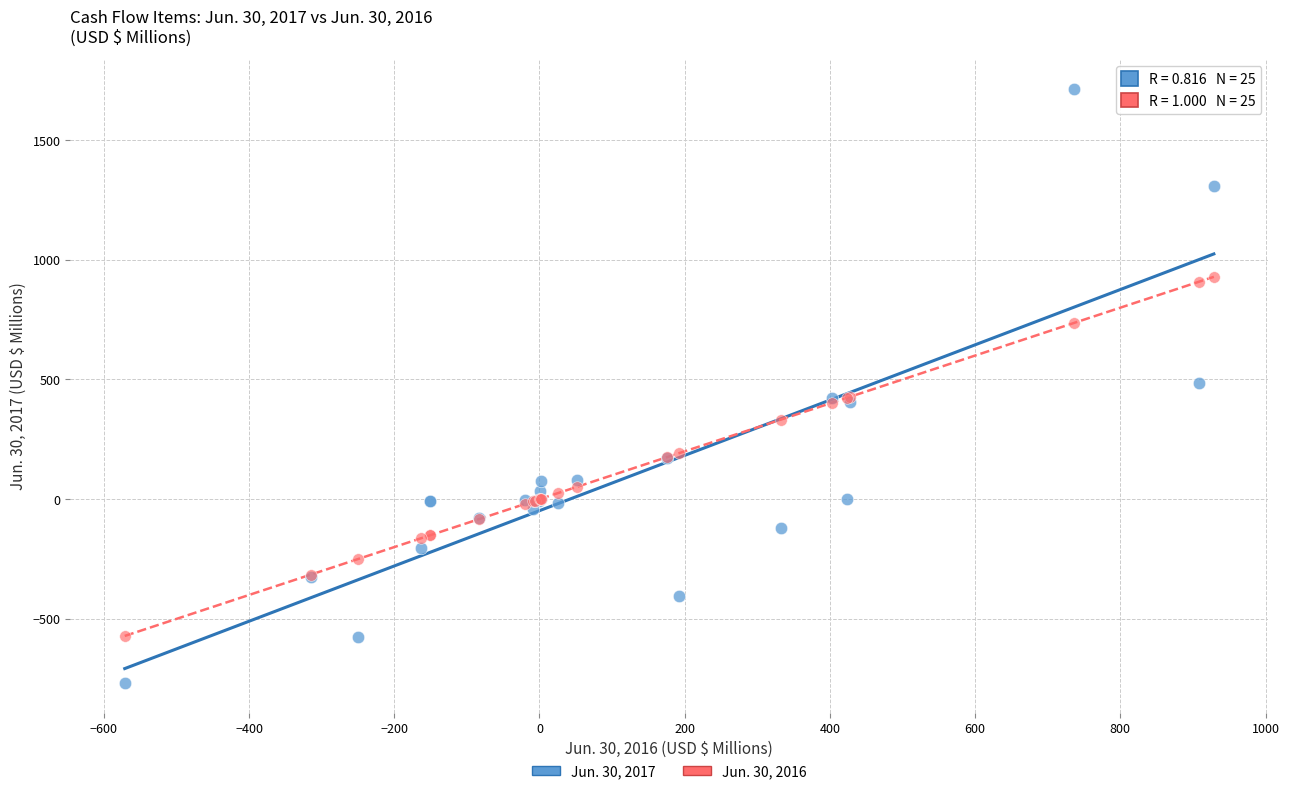

Which series reaches the maximum Y coordinate?

Jun. 30, 2017